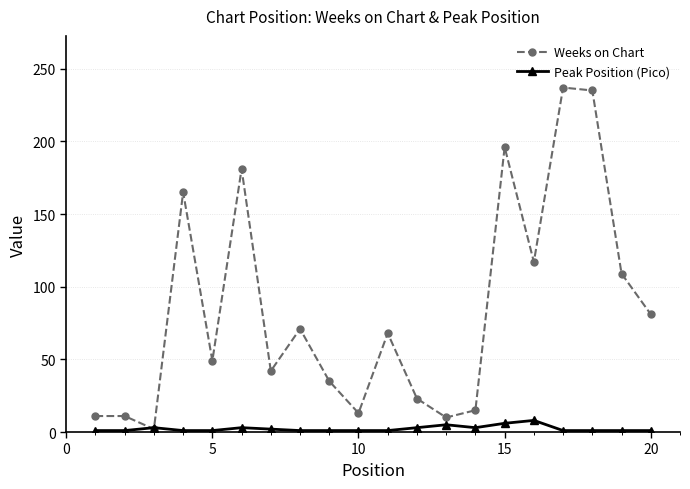

What is the difference between the maximum and minimum values in the Weeks on Chart series?

235